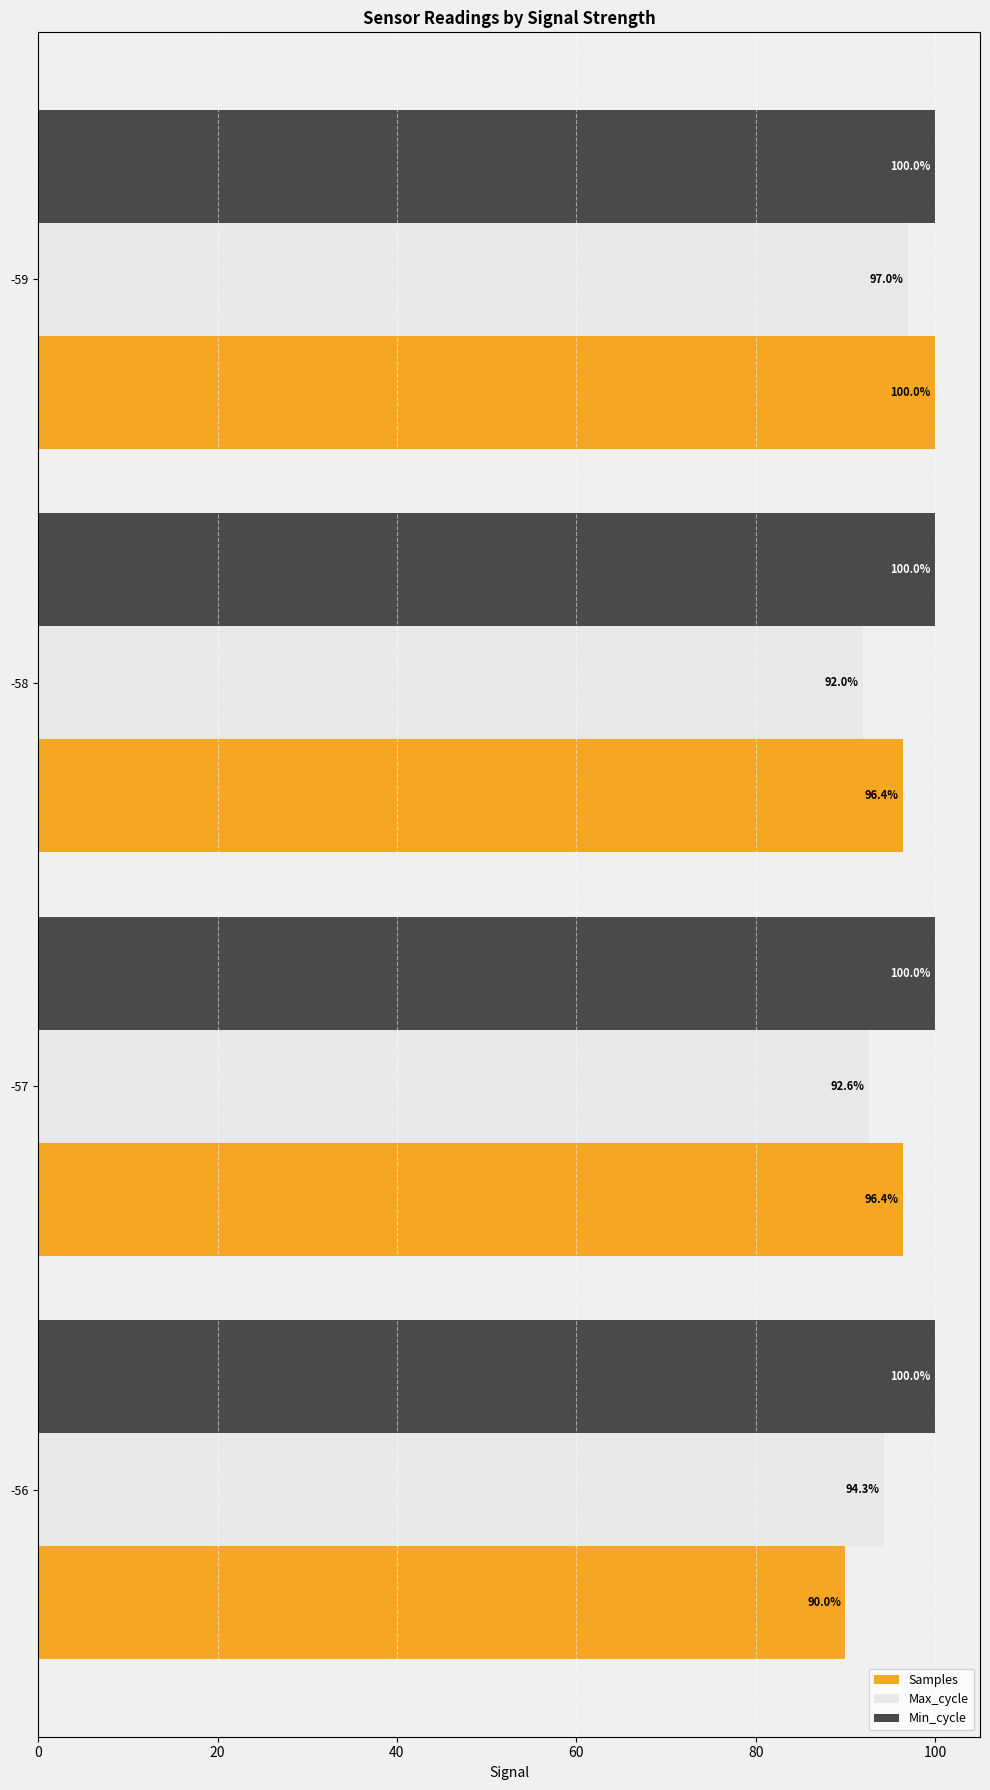

What is the difference between the highest and lowest values at -58?

8.0